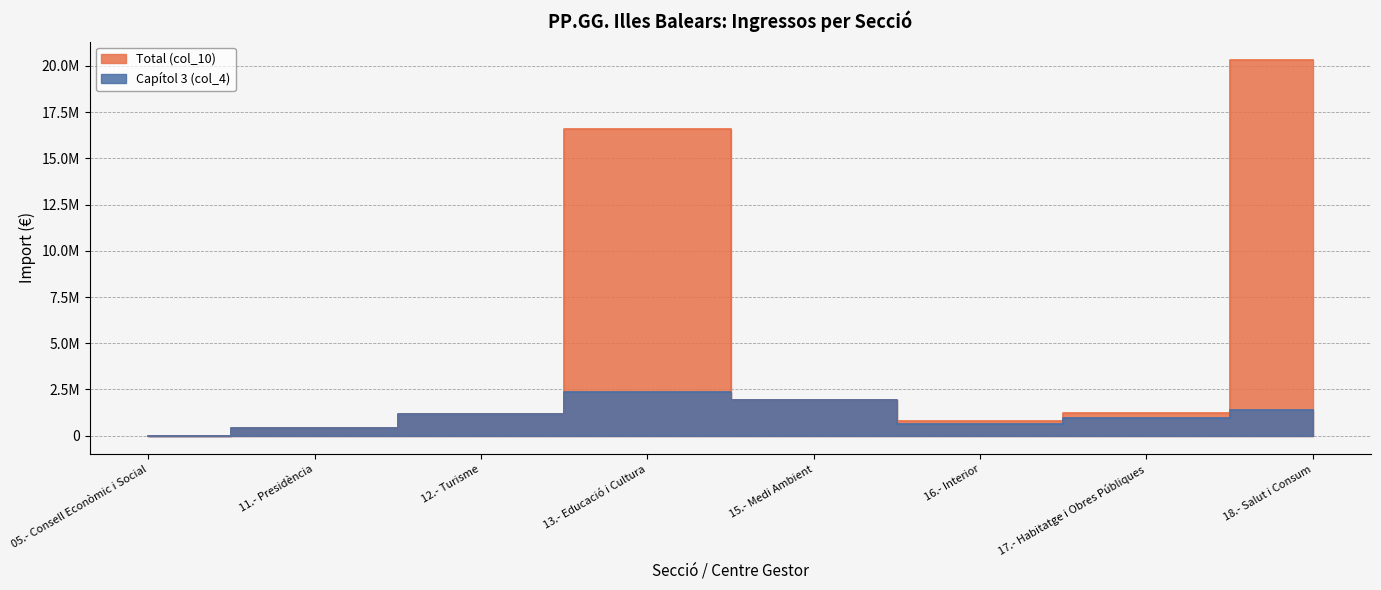

How many interior local valleys does the Capítol 3 (col_4) series have?

1